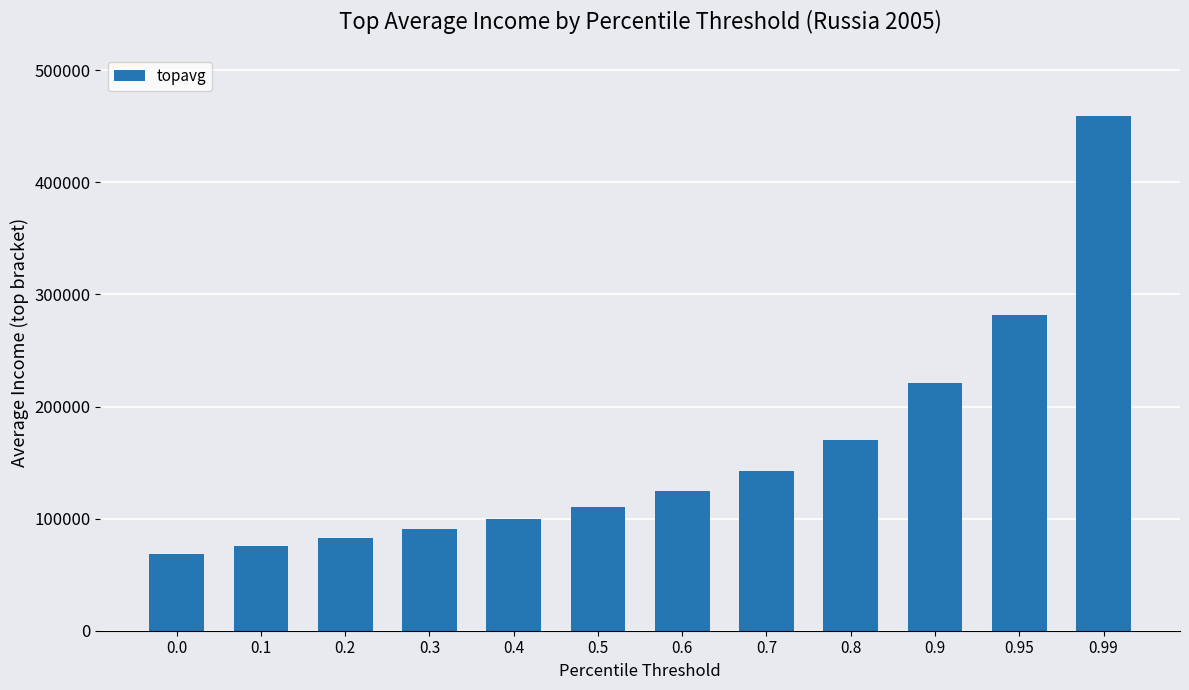

Reading left to right, list all the values displayed in this chart.

0.0=68125	0.1=75536	0.2=82745	0.3=90465	0.4=99559	0.5=110643	0.6=124447	0.7=142776	0.8=169979	0.9=220648	0.95=281264	0.99=459371